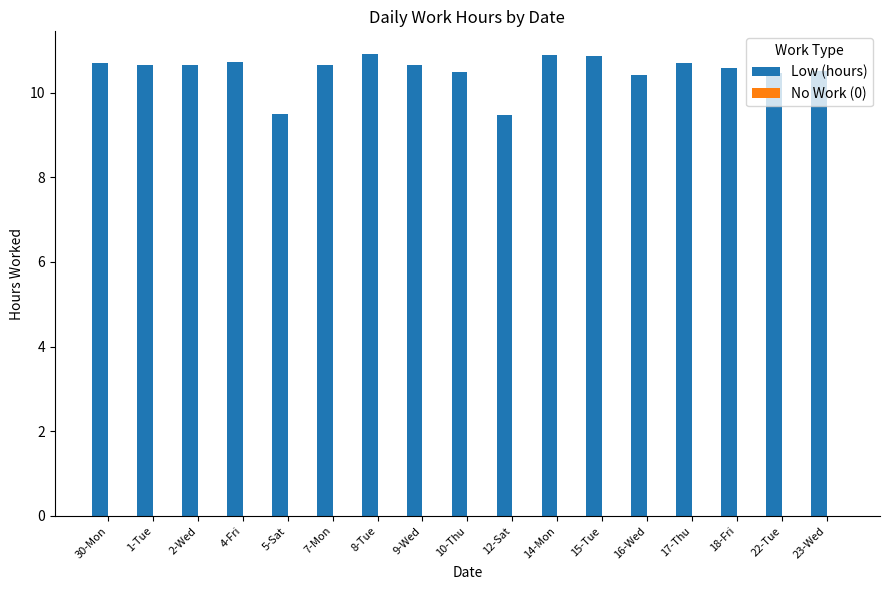

True or false: the data shows 10.7 at 7-Mon.

True